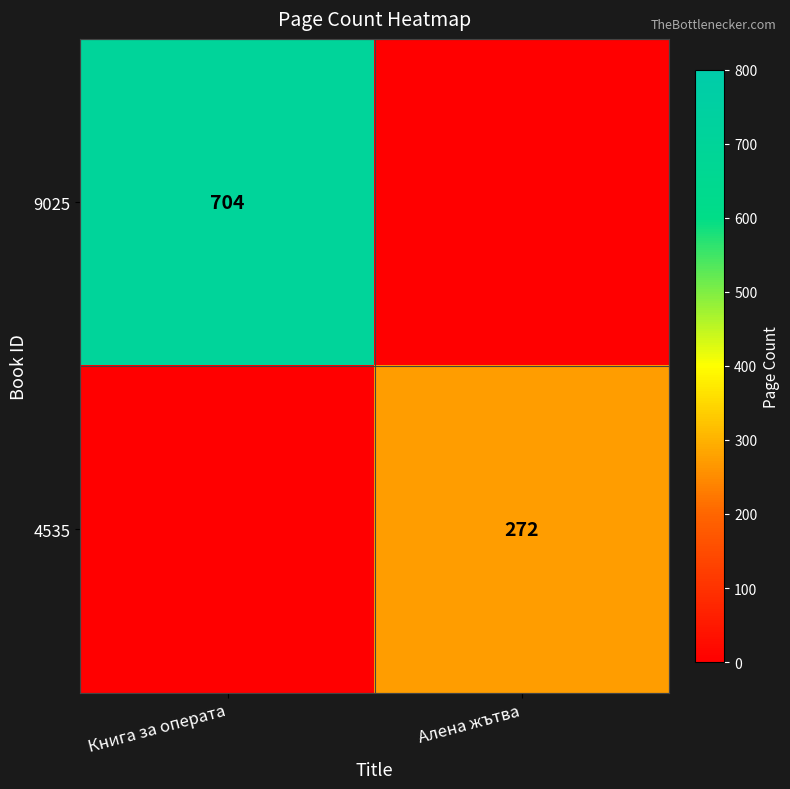

The value of 9025 at Книга за операта is 1080. True or false?

False